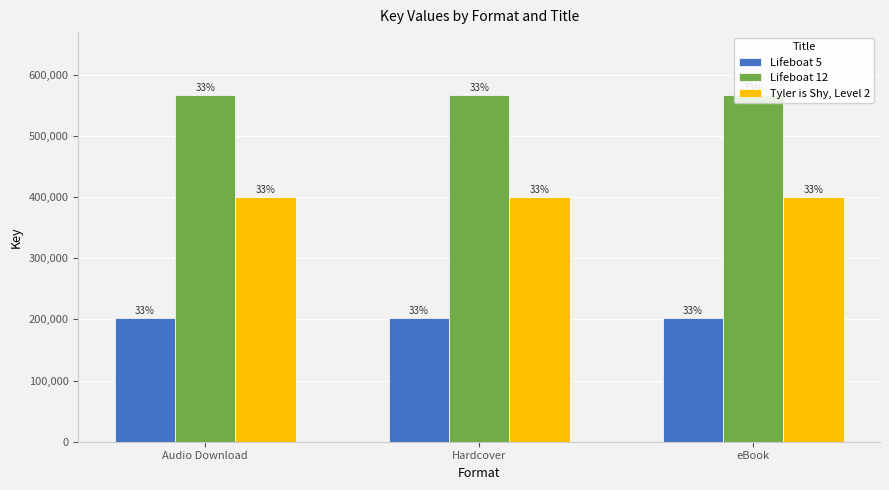

Is it true that Lifeboat 12 equals 238386833 at Audio Download?

False